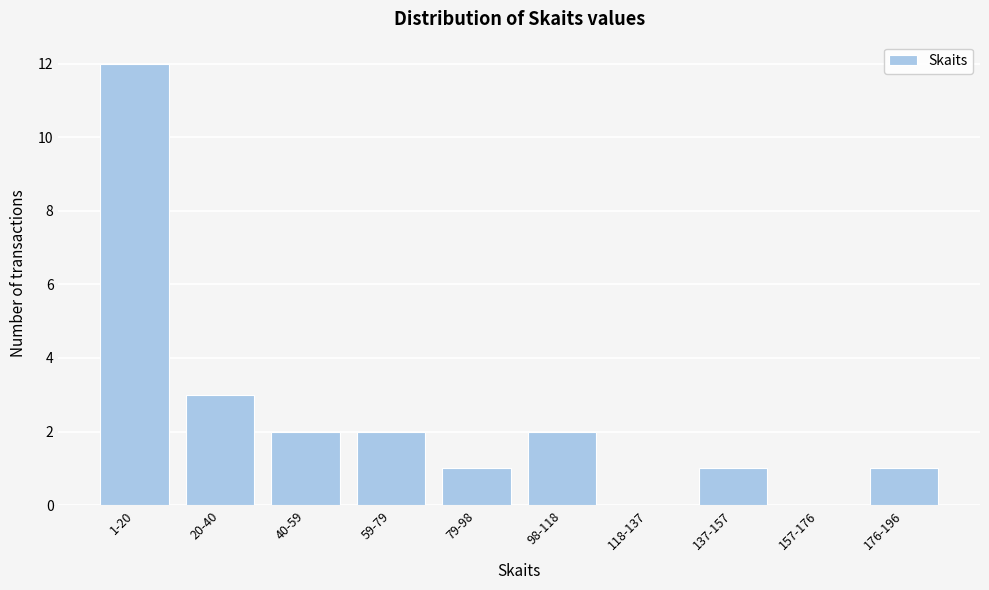

Reading right to left, list all the values displayed in this chart.

176-196=1	157-176=0	137-157=1	118-137=0	98-118=2	79-98=1	59-79=2	40-59=2	20-40=3	1-20=12